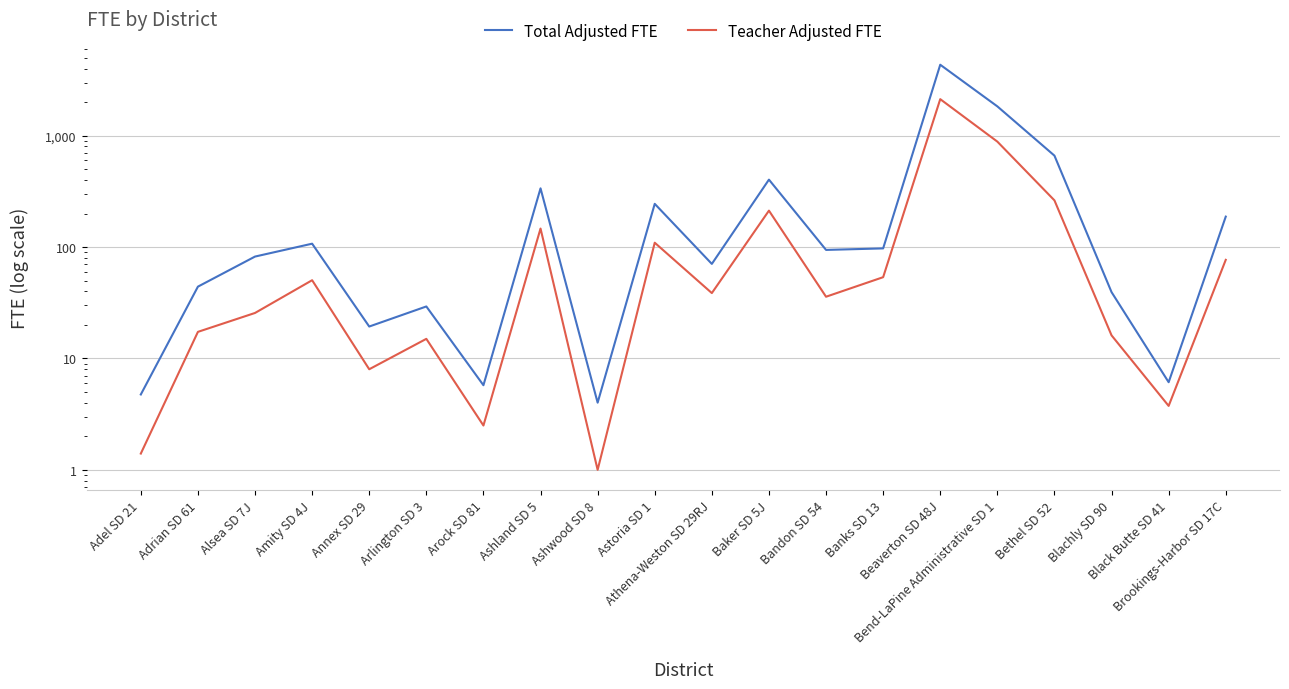

What is the spread (max minus min) of values at Bandon SD 54?

58.5